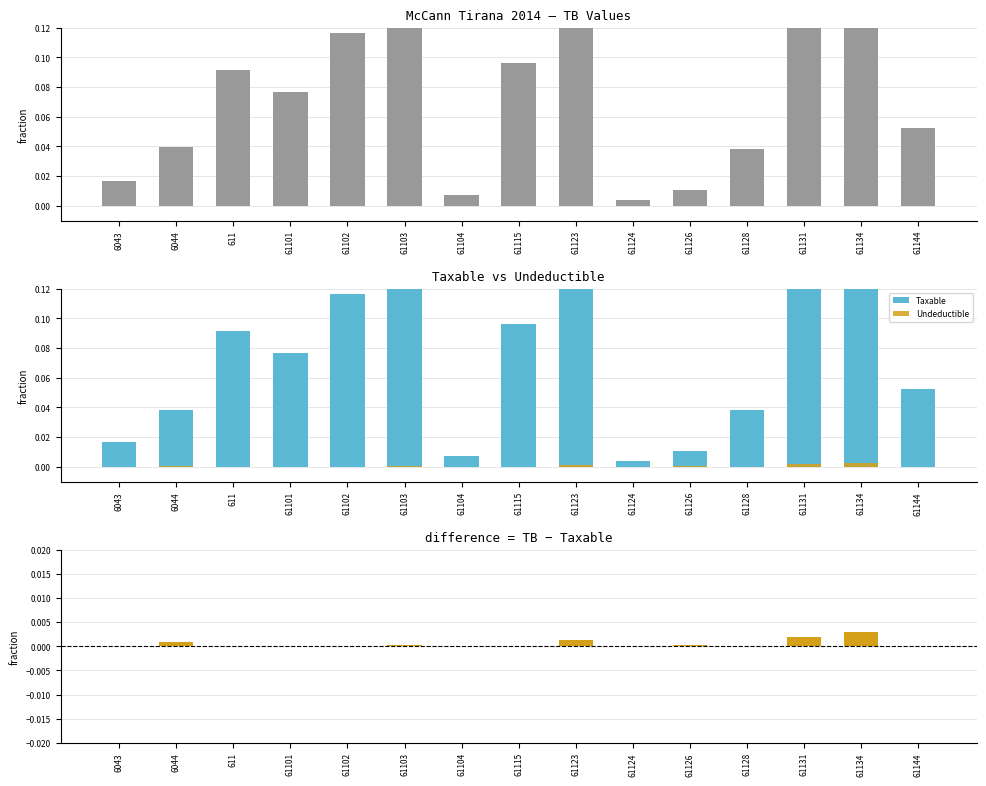

How many data points in Undeductible are above 0?

7